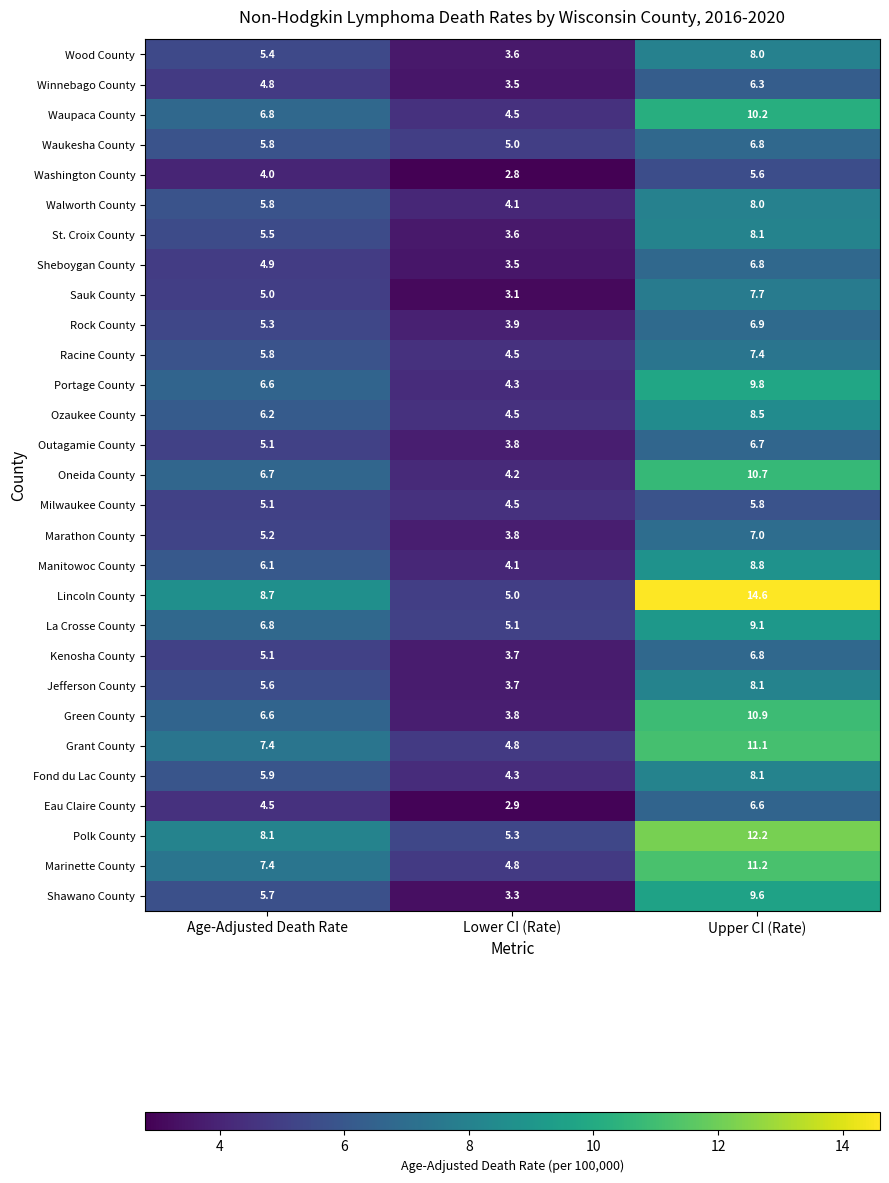

Read the Marathon County value at Age-Adjusted Death Rate.

5.2